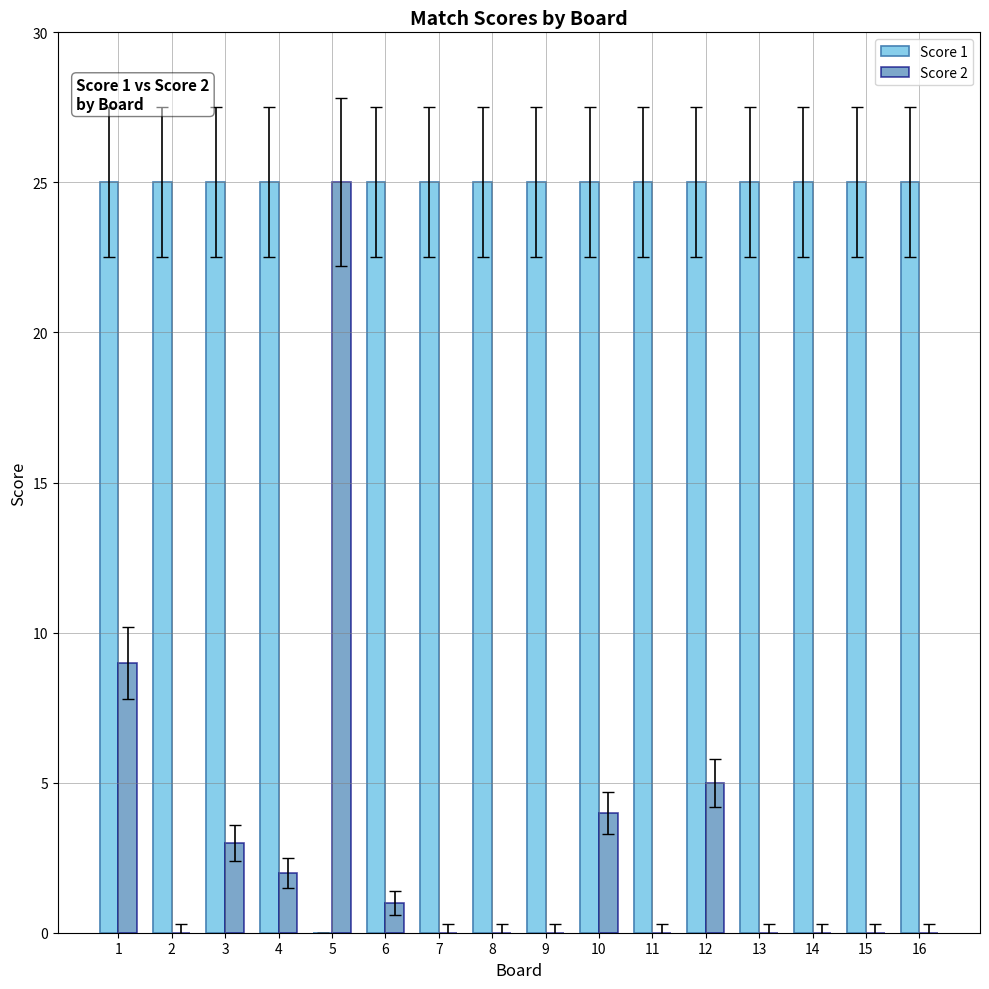

Is it true that Score 2 equals 13 at 2?

False